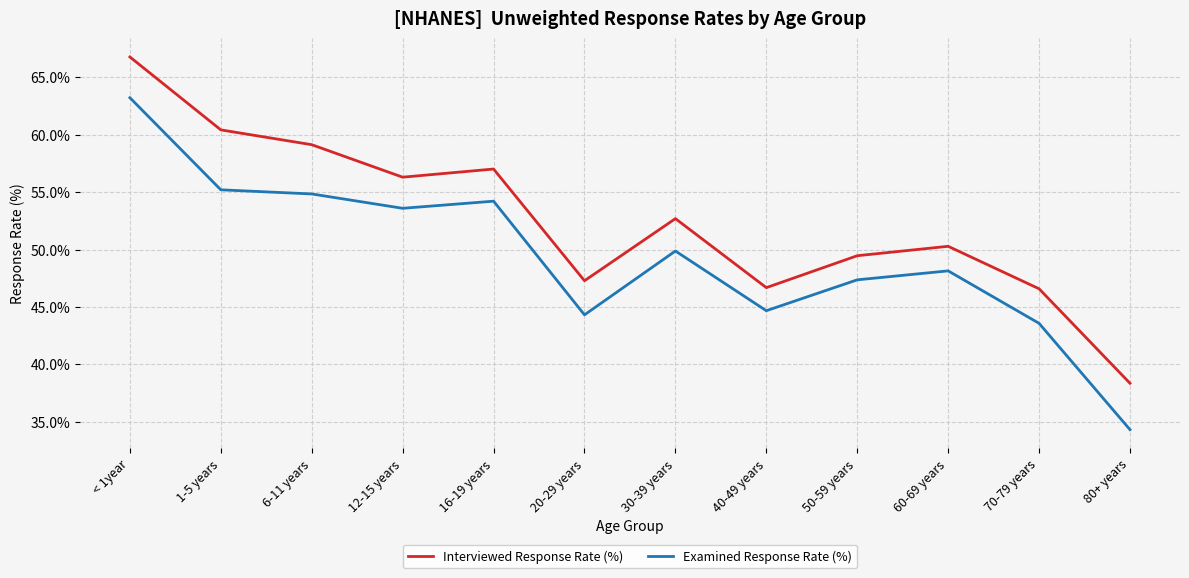

What is the difference between the highest and lowest values at 60-69 years?

2.1